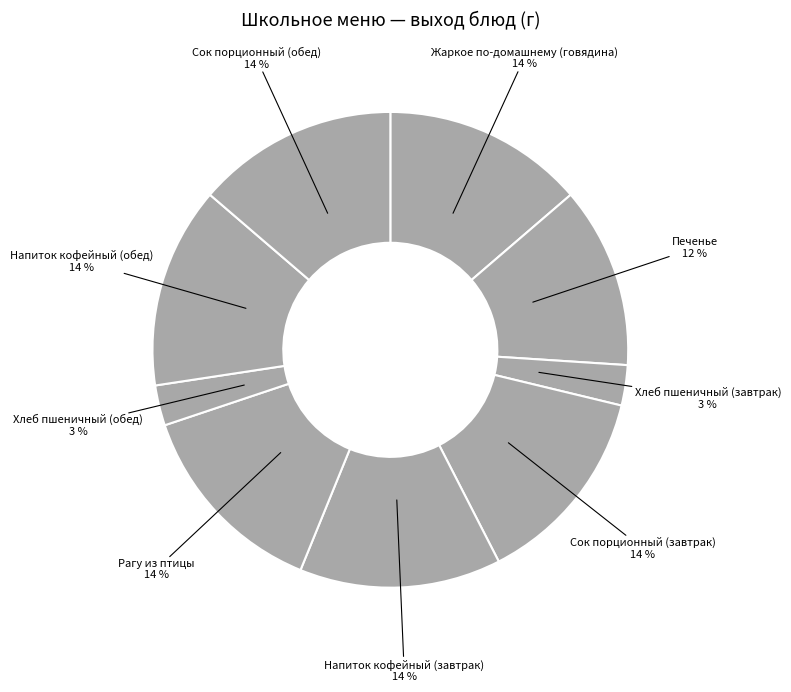

Which category has the smallest portion of the pie?

Хлеб пшеничный (завтрак)